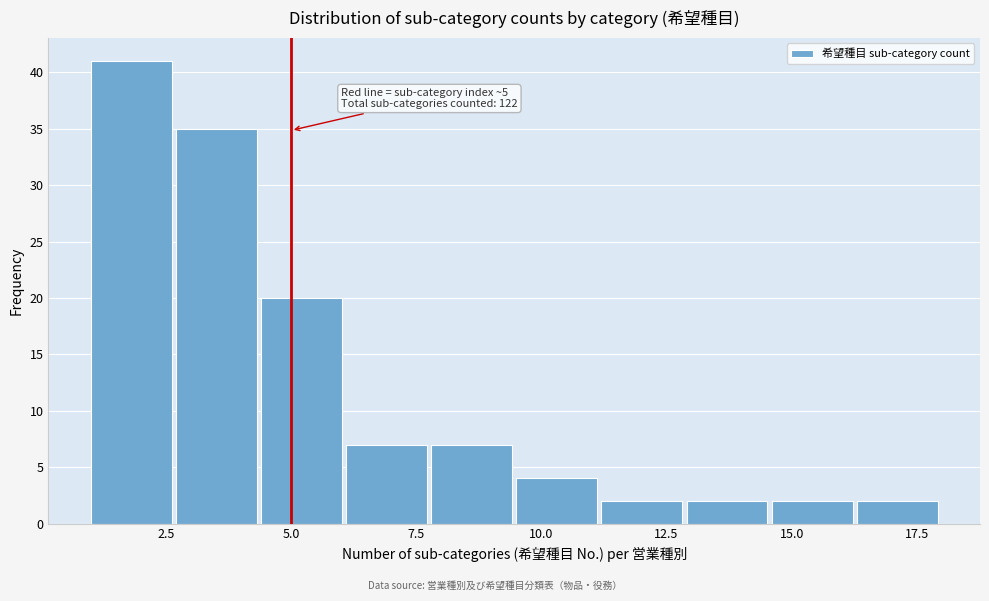

Read against the x-axis, roughly where is the centre of the tallest bar?

2.0